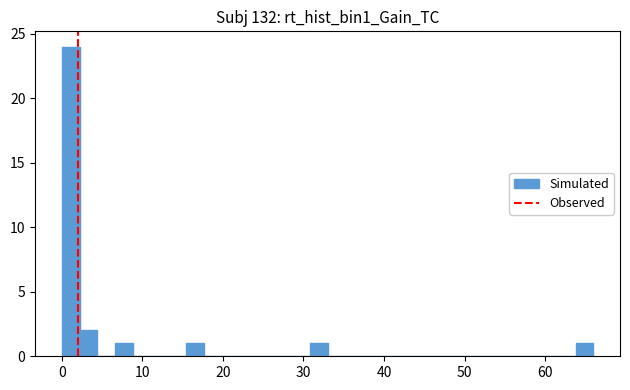

Read against the x-axis, roughly where is the centre of the tallest bar?

1